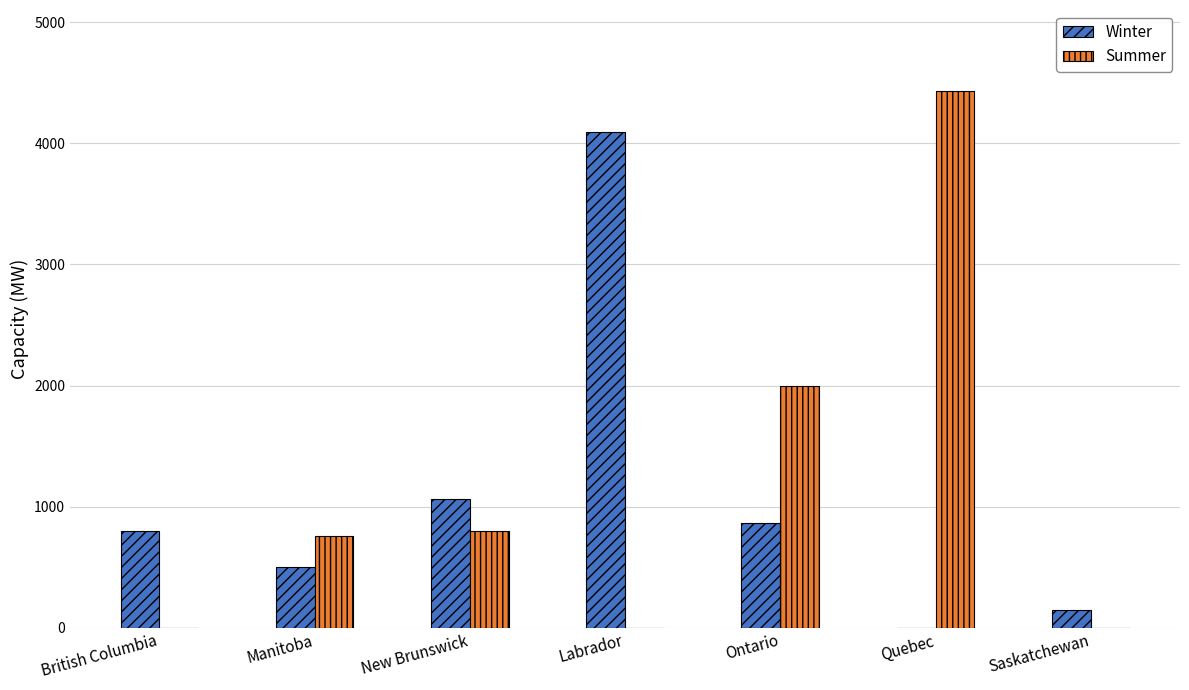

How many data points does each series have?

7